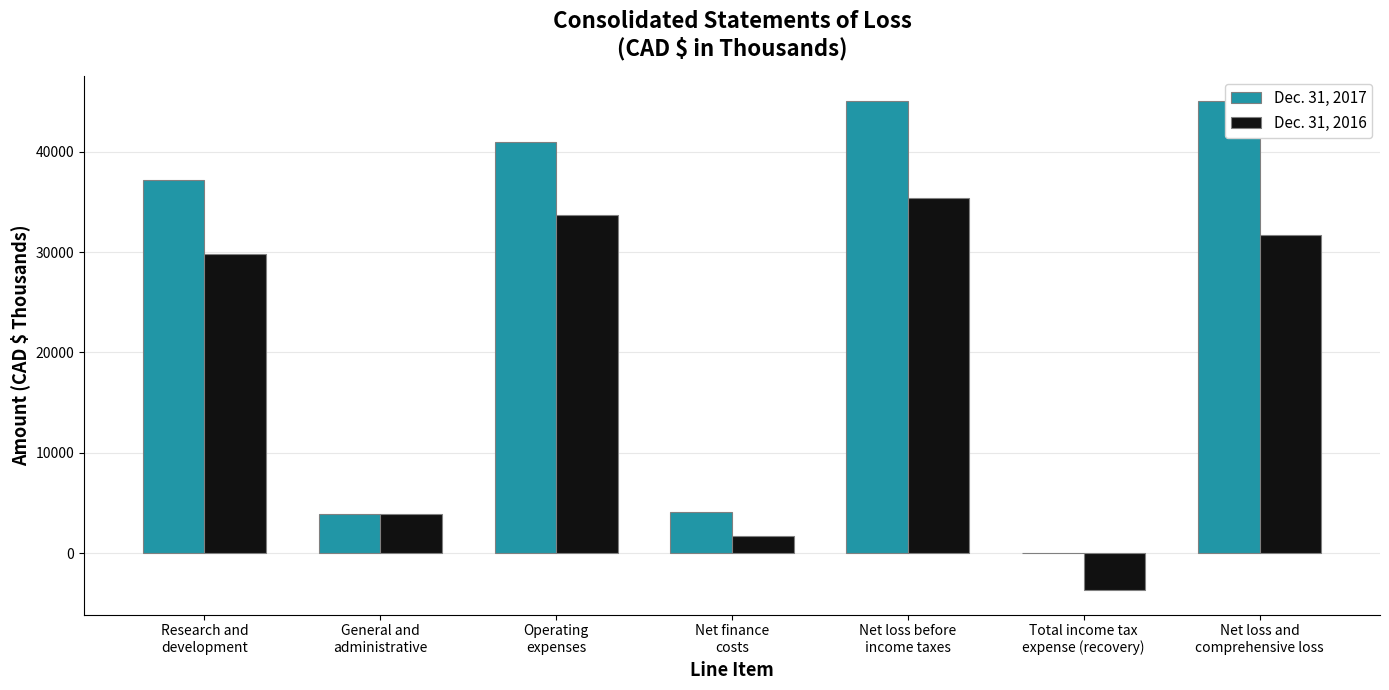

True or false: Dec. 31, 2017 has a value of 3861 at General and
administrative.

True